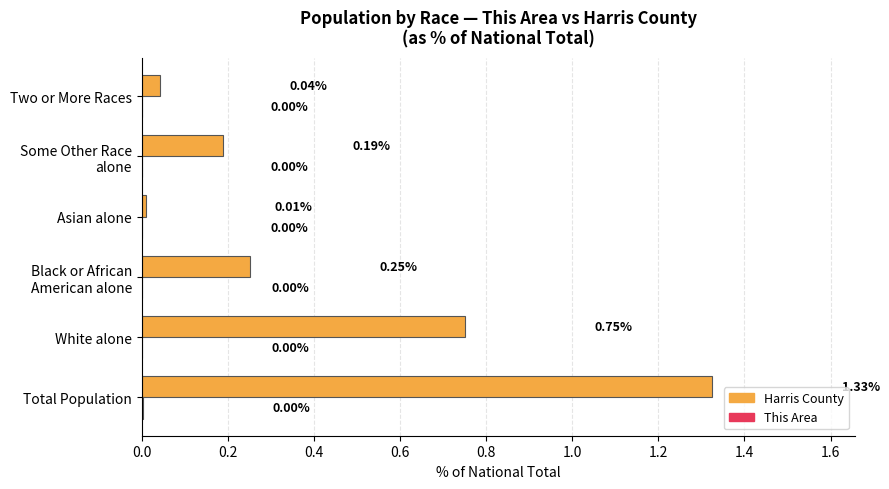

Which category has the highest value across all series?

Total Population